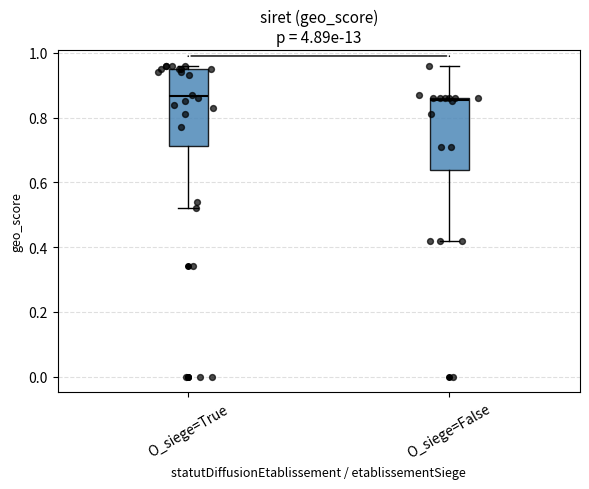

Reading left to right, read every box against the y-axis: the position of its median line, the range the box covers, and the ends of its whiskers. The values are not printed on the chart, so give them approximately, as read against the axis.

O_siege=True: median 0.86, box 0.72 to 0.96, whiskers 0.52 to 0.96 (just above the box's upper edge)
O_siege=False: median 0.86, box 0.64 to 0.86, whiskers 0.42 to 0.96